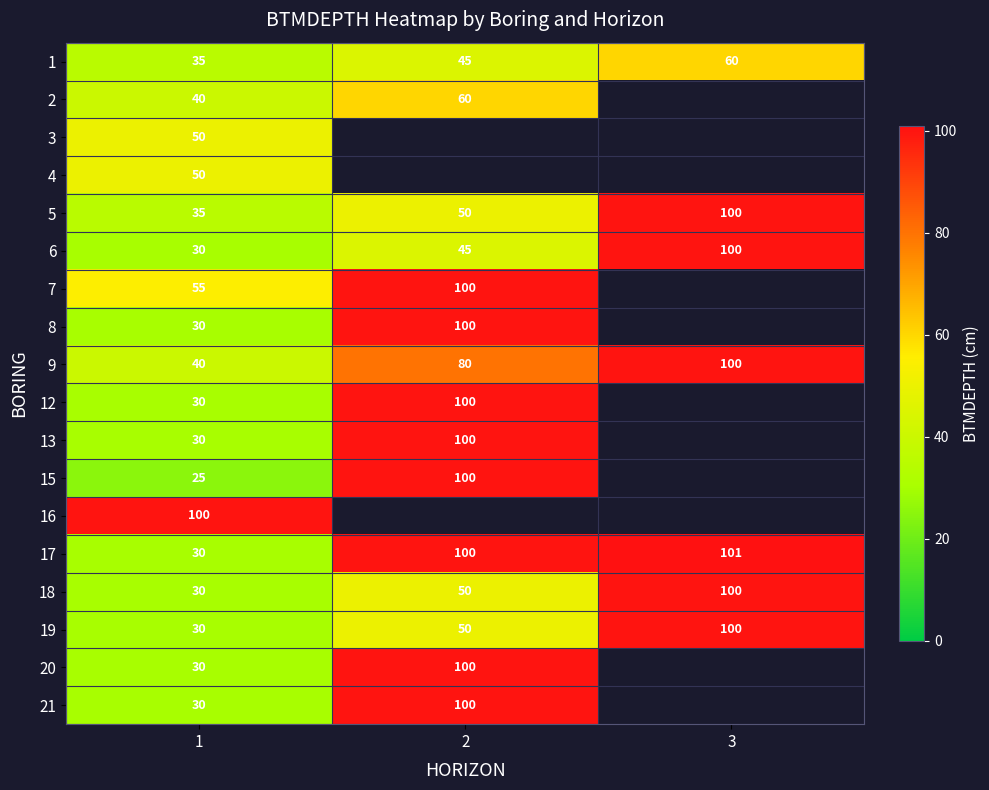

What is the difference between the maximum and second lowest values in the 9 series?

20